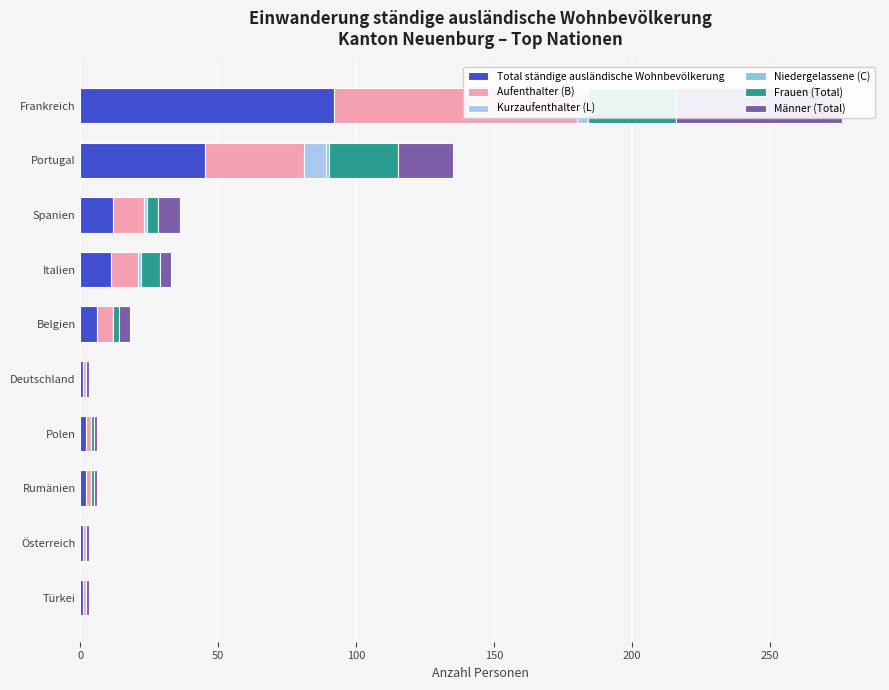

Reading left to right, extract all data points from this chart.

Total ständige ausländische Wohnbevölkerung: 92	45	12	11	6	1	2	2	1	1
Aufenthalter (B): 88	36	11	10	6	1	2	2	1	1
Kurzaufenthalter (L): 4	8	1	1	0	0	0	0	0	0
Niedergelassene (C): 0	1	0	0	0	0	0	0	0	0
Frauen (Total): 32	25	4	7	2	0	1	1	0	0
Männer (Total): 60	20	8	4	4	1	1	1	1	1